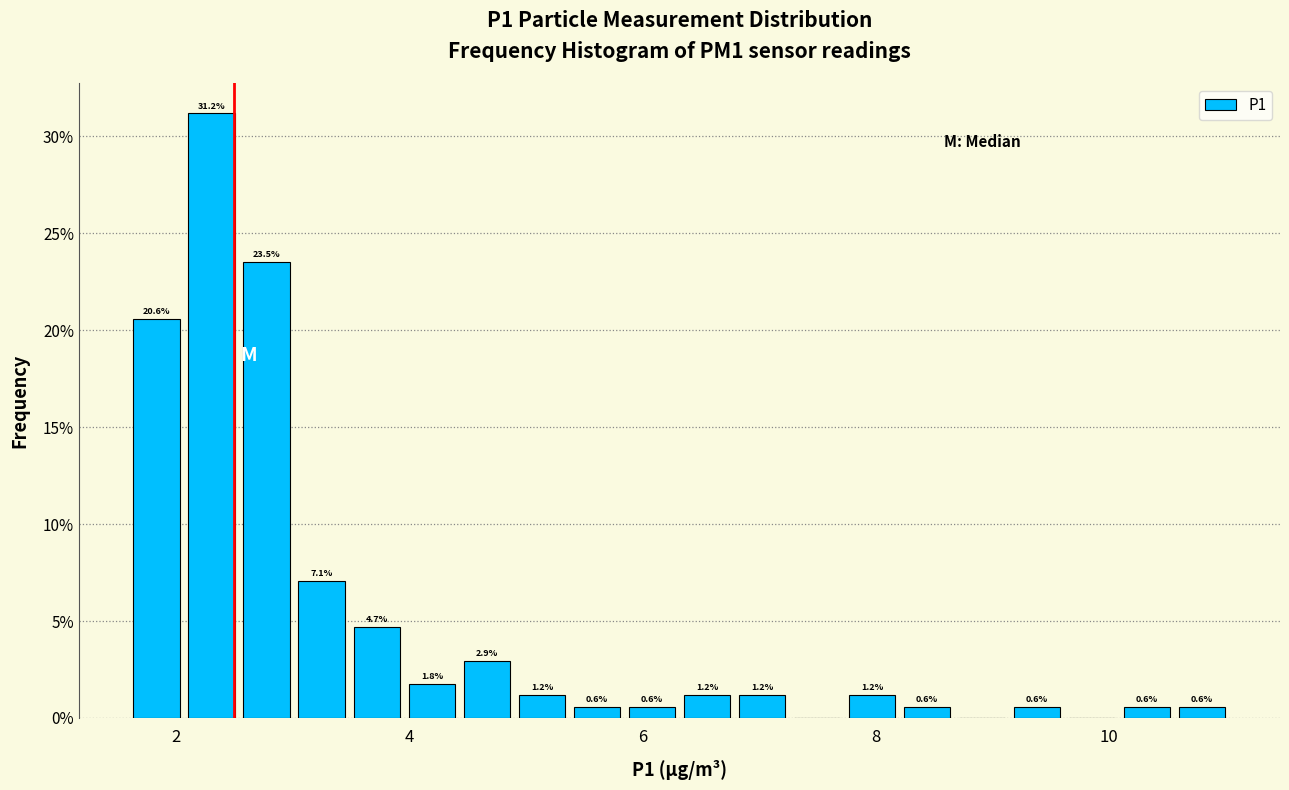

Around what value on the x-axis is the tallest bar? Give the approximate position of its centre, as read against the axis.

2.4